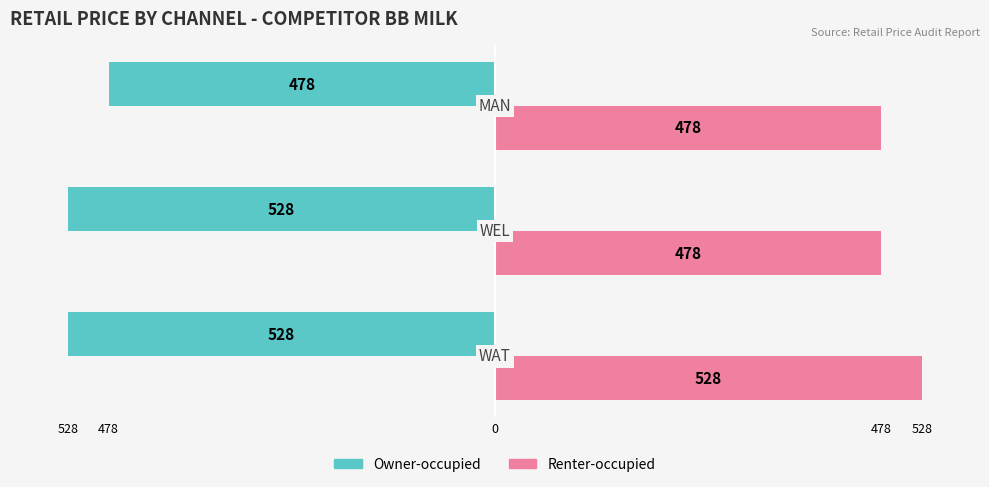

What are all the series names shown in the legend?

Owner-occupied, Renter-occupied